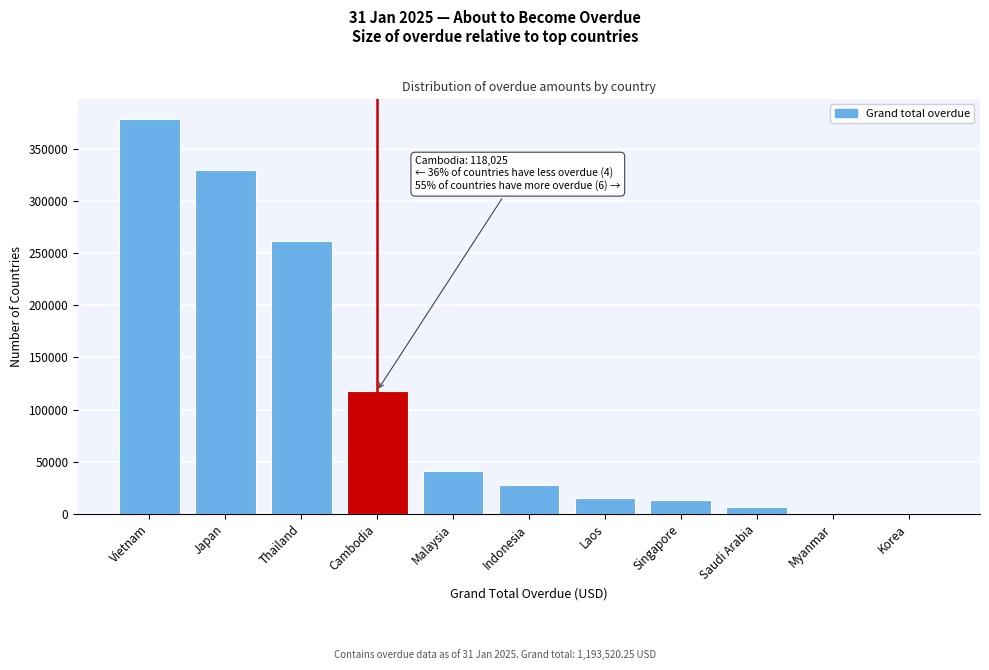

Reading left to right, what are all the values shown in this chart?

Vietnam=378833.3	Japan=330073.3	Thailand=261933.5	Cambodia=118024.8	Malaysia=41243.5	Indonesia=28123.0	Laos=15310.0	Singapore=13552.8	Saudi Arabia=6426.0	Myanmar=0.0	Korea=0.0